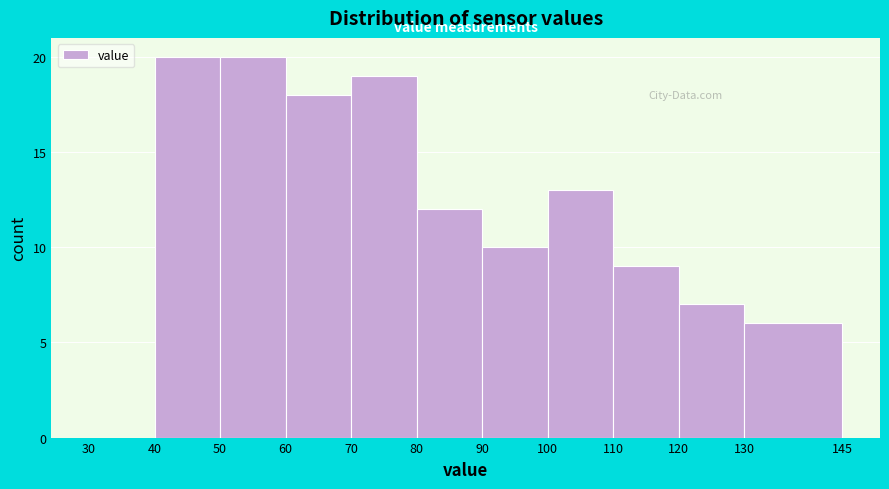

Reading left to right, transcribe this chart: for each bar, give the range it covers on the x-axis and its height. The values are not printed on the chart, so give them approximately, as read against the axis.

30 to 40: 0
40 to 50: 20
50 to 60: 20
60 to 70: 18
70 to 80: 19
80 to 90: 12
90 to 100: 10
100 to 110: 13
110 to 120: 9
120 to 130: 7
130 to 145: 6